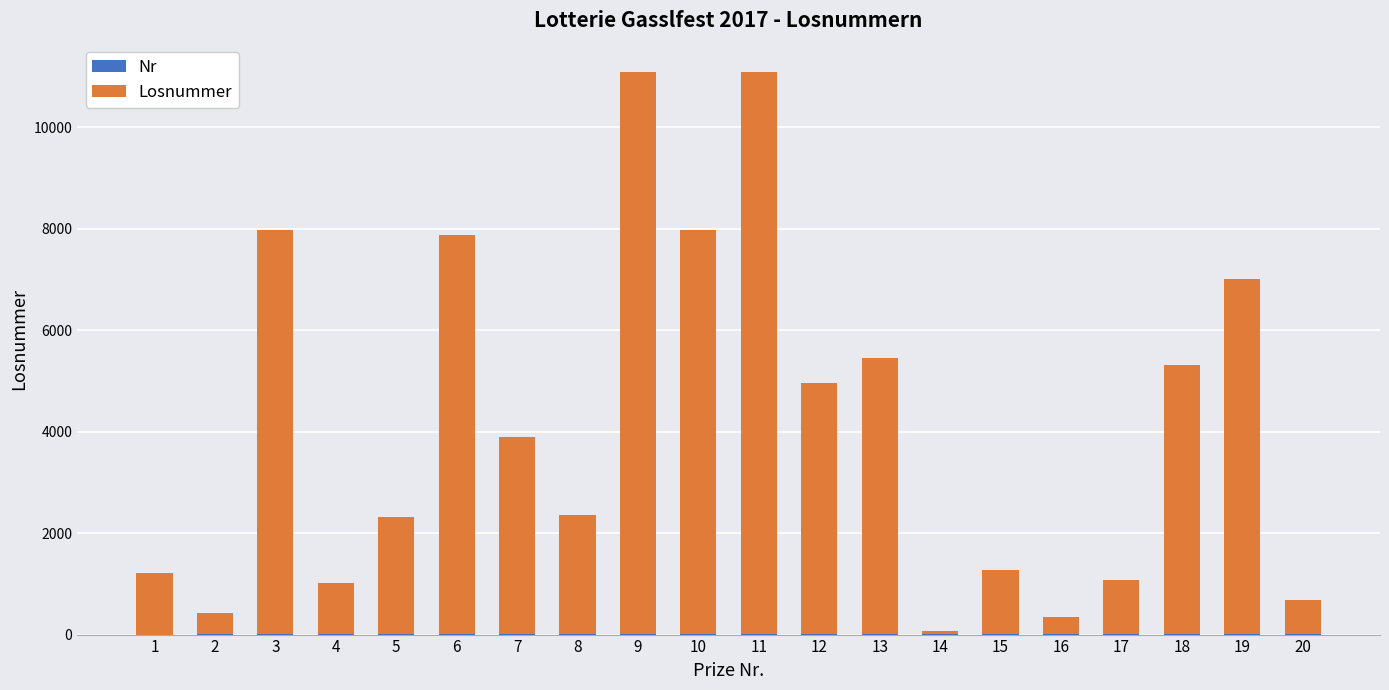

Are the bars grouped side by side (vs. stacked)?

No